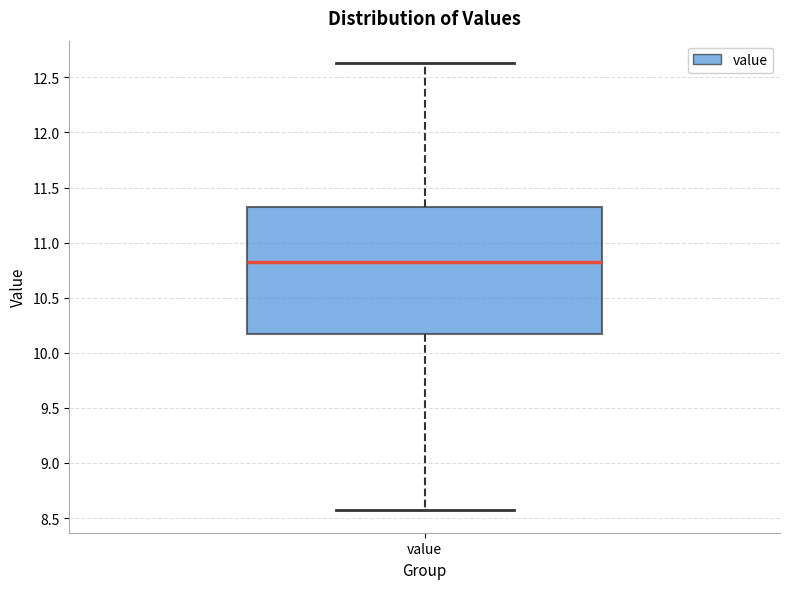

Where is the lower edge of the box for value on the y-axis? The values are not printed on the chart, so give them approximately, as read against the axis.

10.20